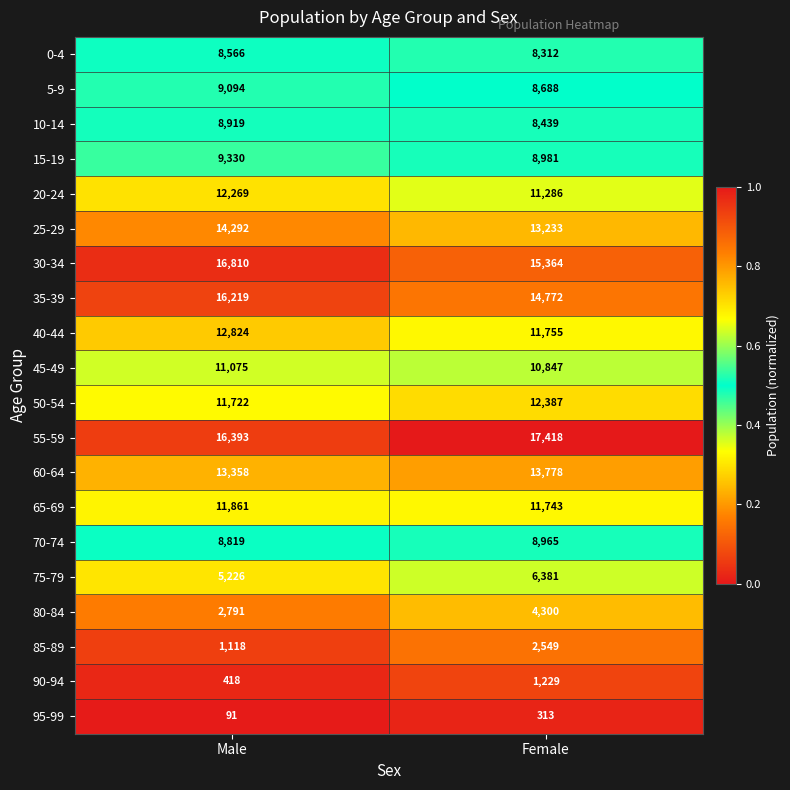

True or false: 85-89 has a value of 609 at Male.

False